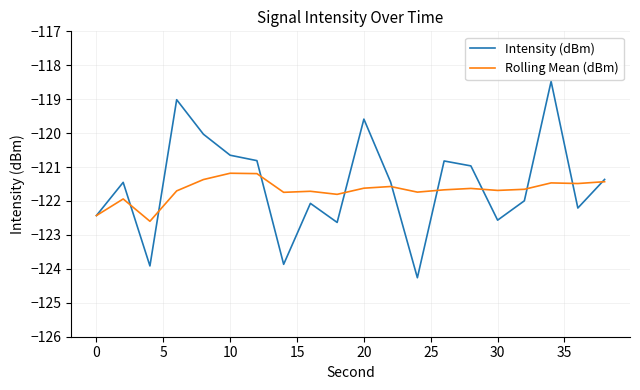

Which series has the largest total across all categories?

Intensity (dBm)